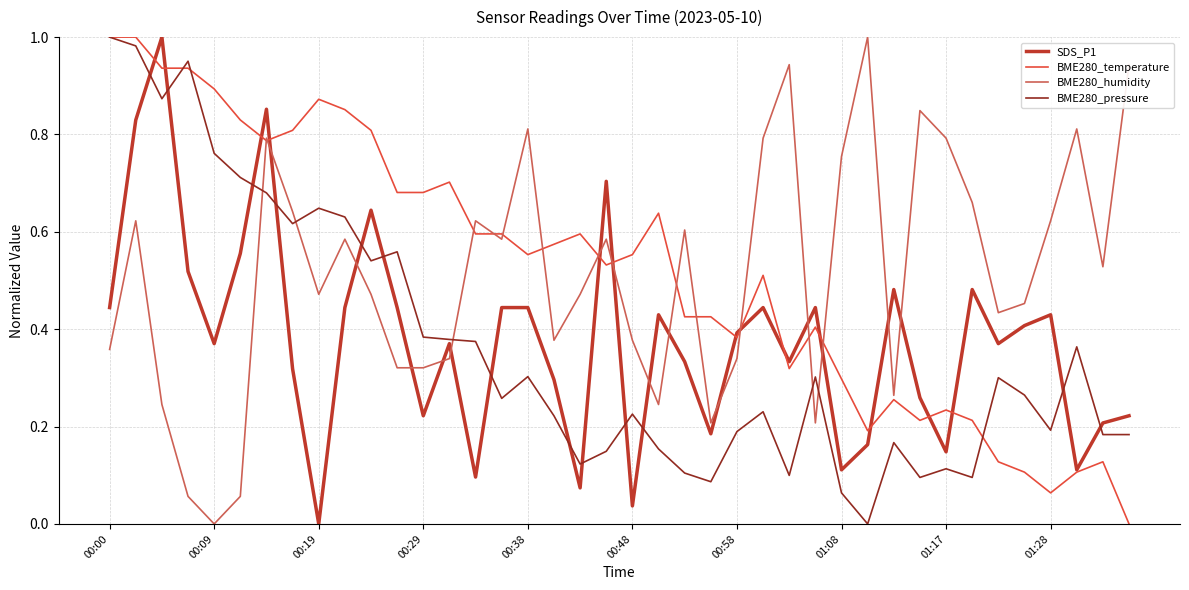

True or false: BME280_humidity and SDS_P1 cross at least once.

True